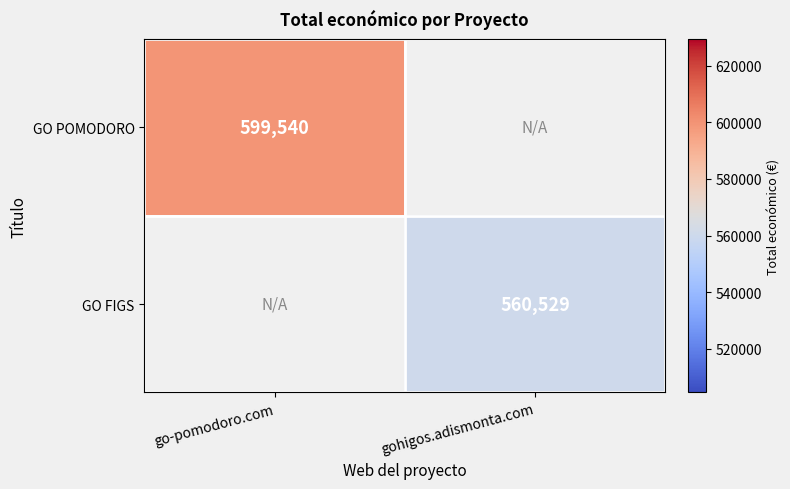

At how many categories does at least one series exceed 574540?

1